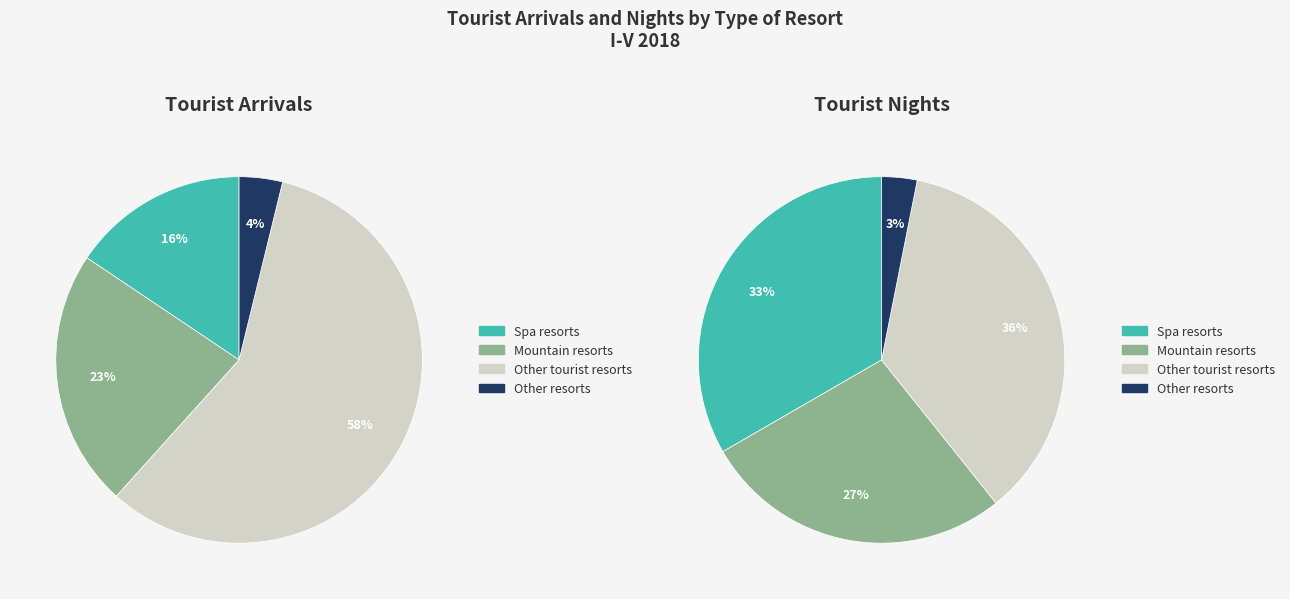

What percentage is the Spa resorts slice, to the nearest percent?

16%